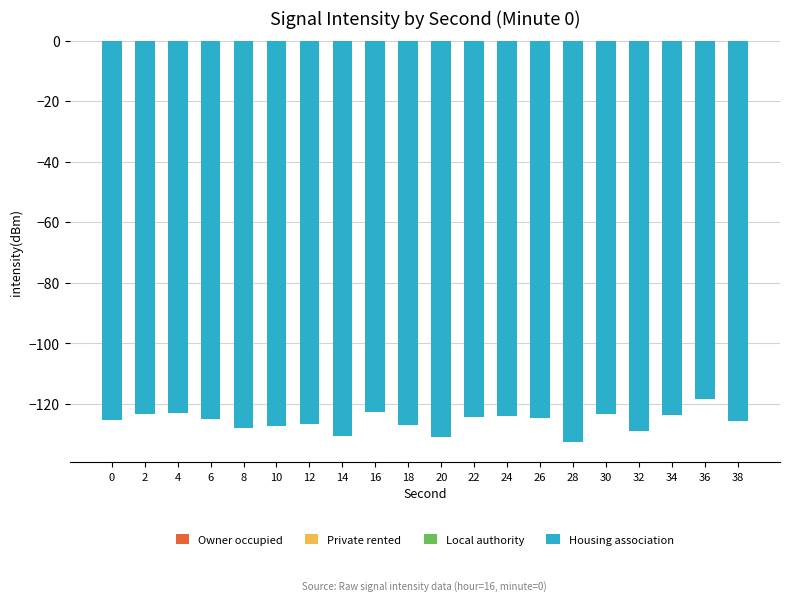

Between 20 and 2, which is larger?

2